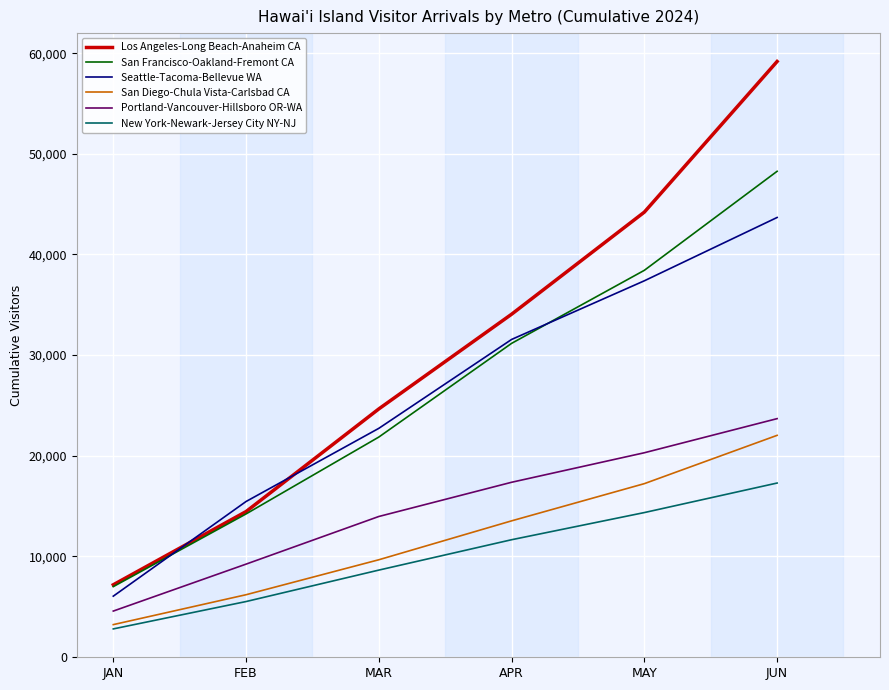

Between JAN and JUN, which series saw the biggest shift?

Los Angeles-Long Beach-Anaheim CA